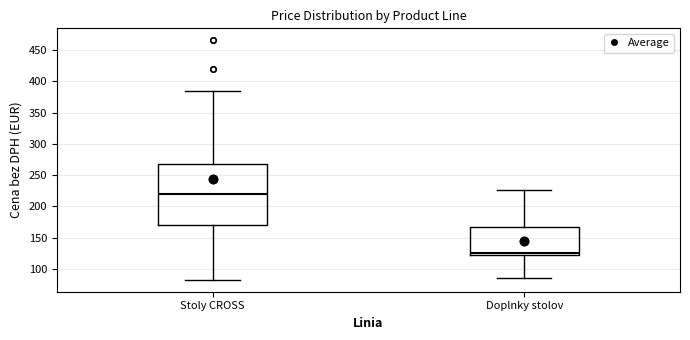

Reading left to right, transcribe this box plot: for each box, give where its median line is, the range the box spans, and where its two whiskers end, as read against the y-axis. The values are not printed on the chart, so give them approximately, as read against the axis.

Stoly CROSS: median 220, box 170 to 270, whiskers 85 to 385
Doplnky stolov: median 125, box 120 to 170, whiskers 85 to 225